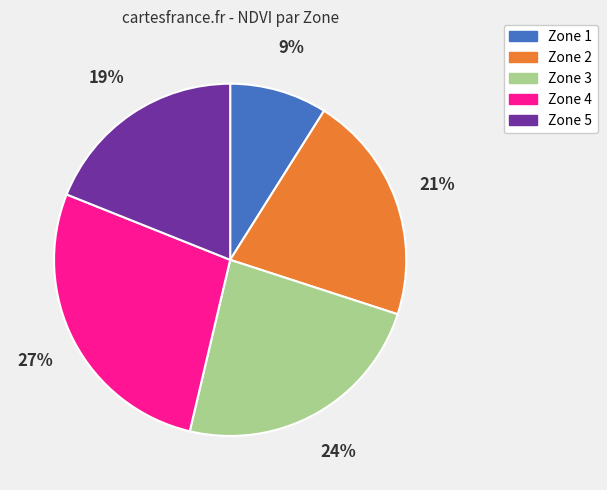

The Zone 1 slice represents 9% of the pie. True or false?

True